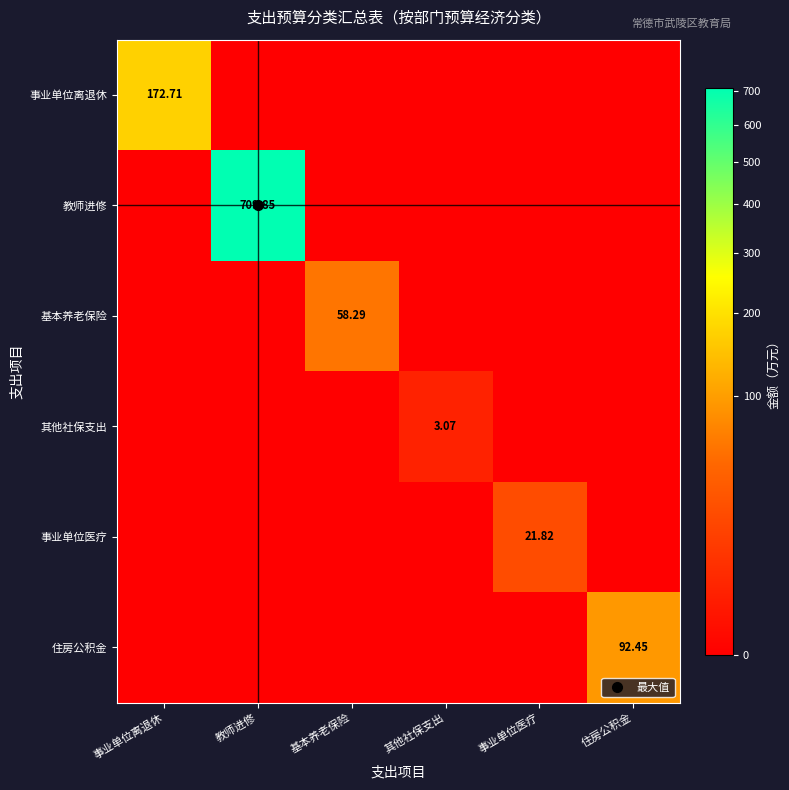

Is it true that 基本养老保险 equals 0.0 at 事业单位离退休?

True